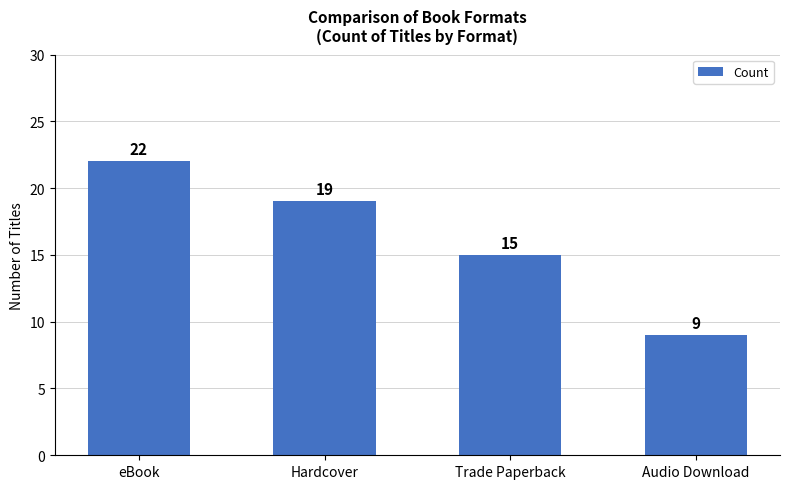

What is the value of the 4th bar from the left?

9